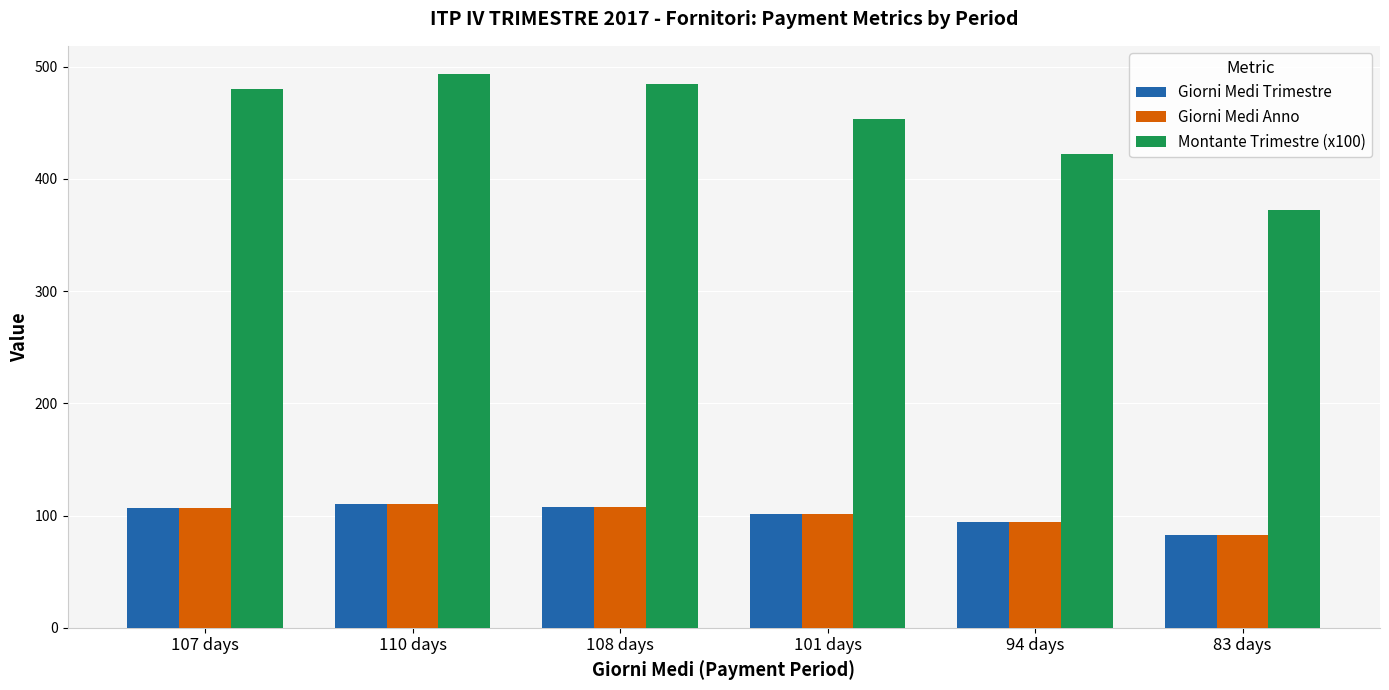

What is the difference between the highest and lowest values at 107 days?

373.4